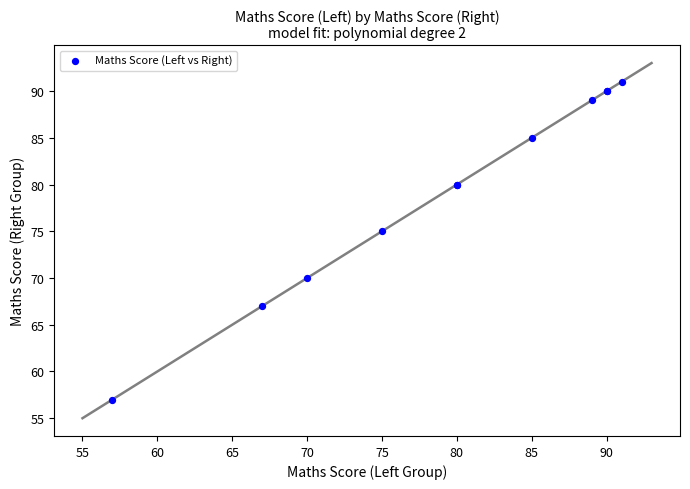

What Y value in the scatter plot is closest to 74?

75